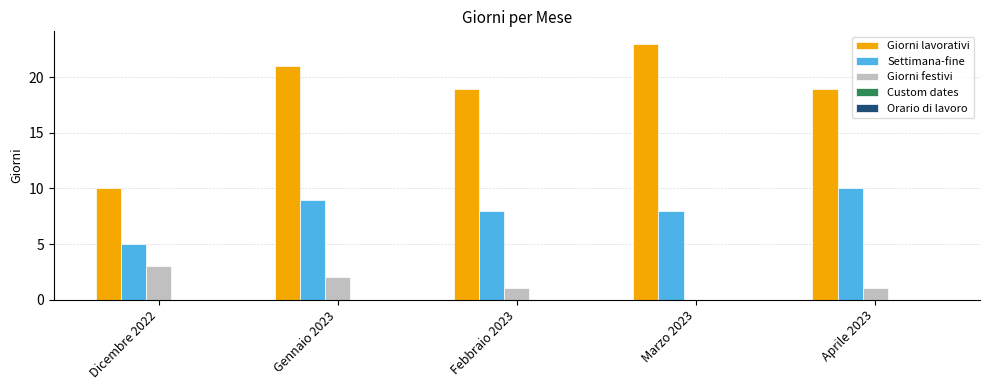

What value does the Settimana-fine series have at Marzo 2023?

8